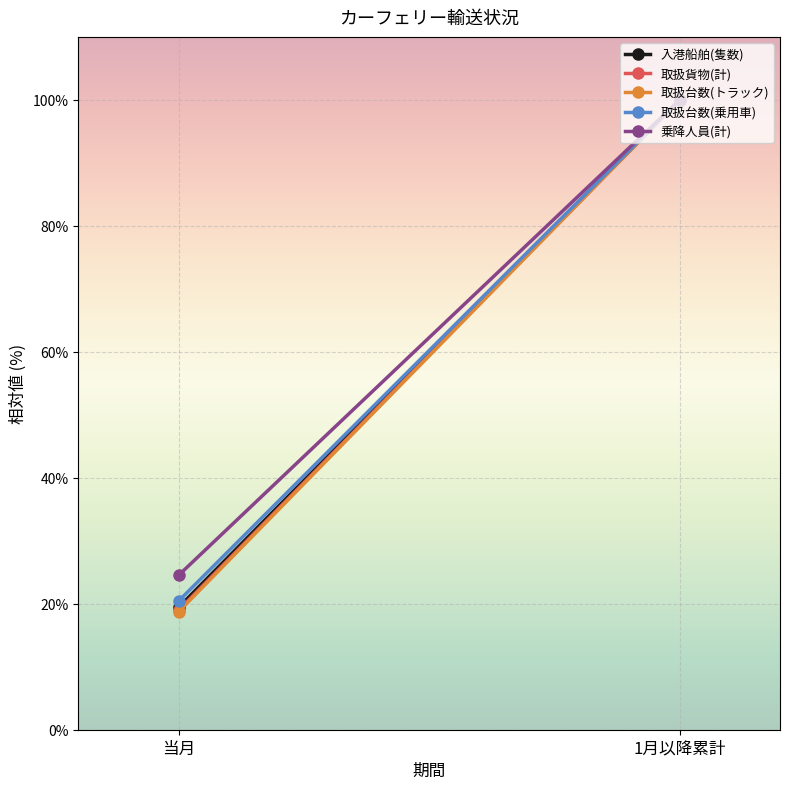

What is the label of the 1st point from the left?

当月